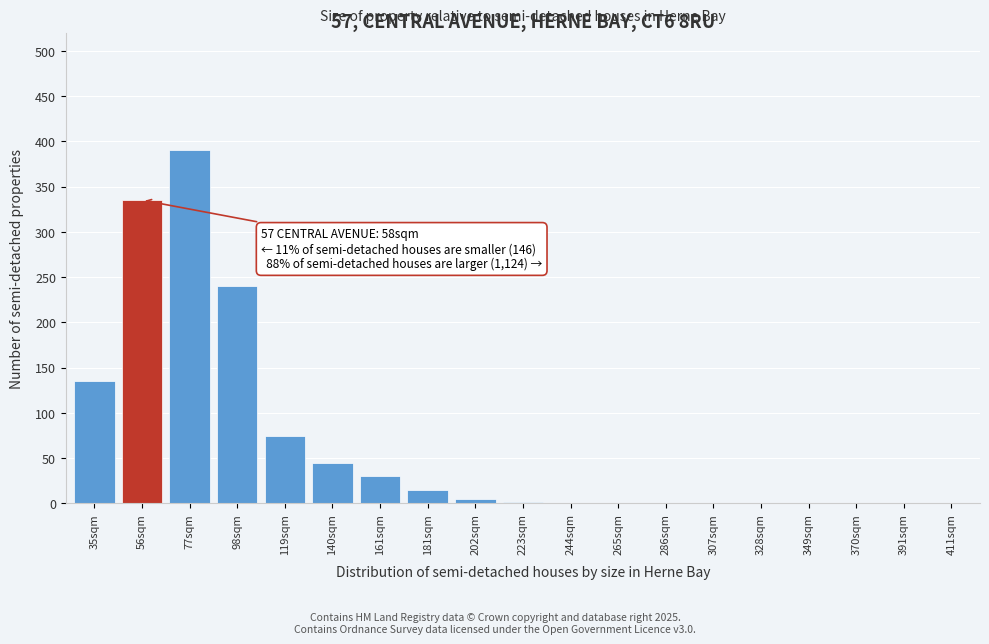

Between 140sqm and 328sqm, which is larger?

140sqm